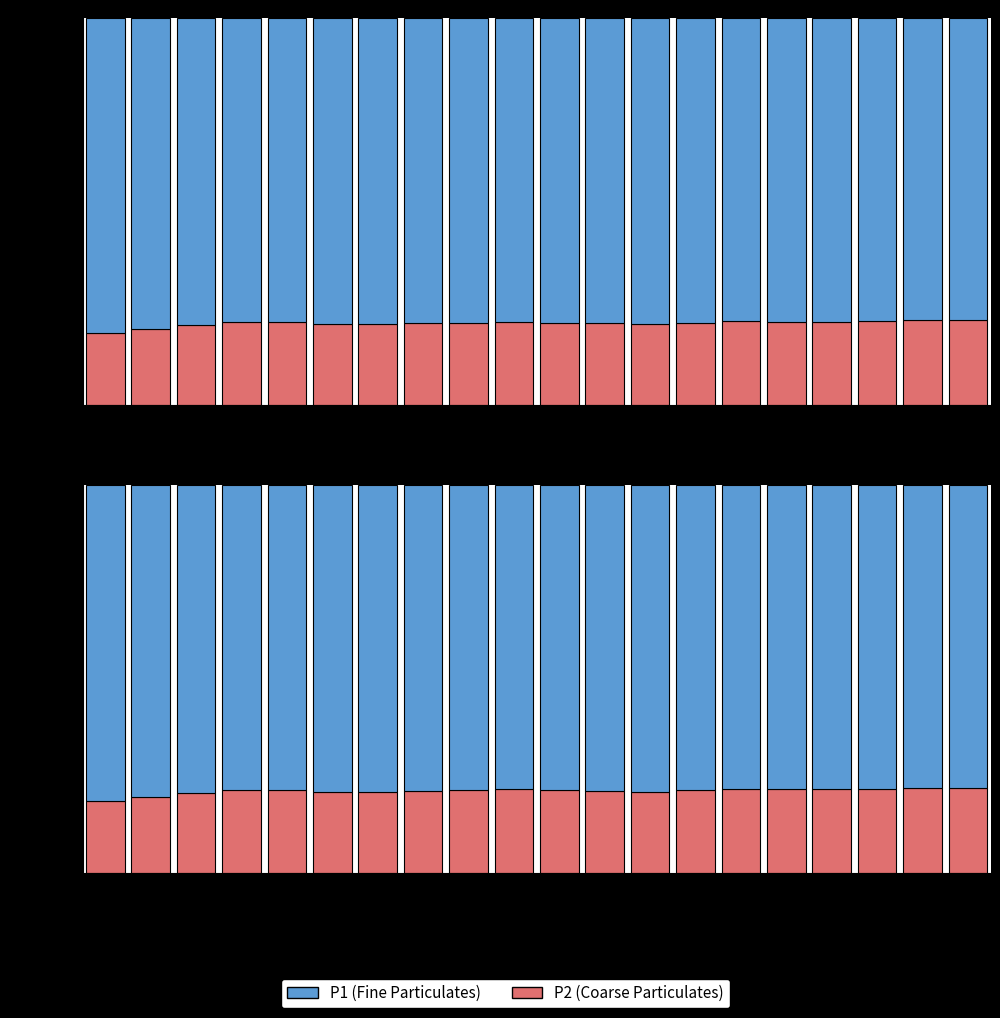

Which series has the largest range (max minus min)?

P2